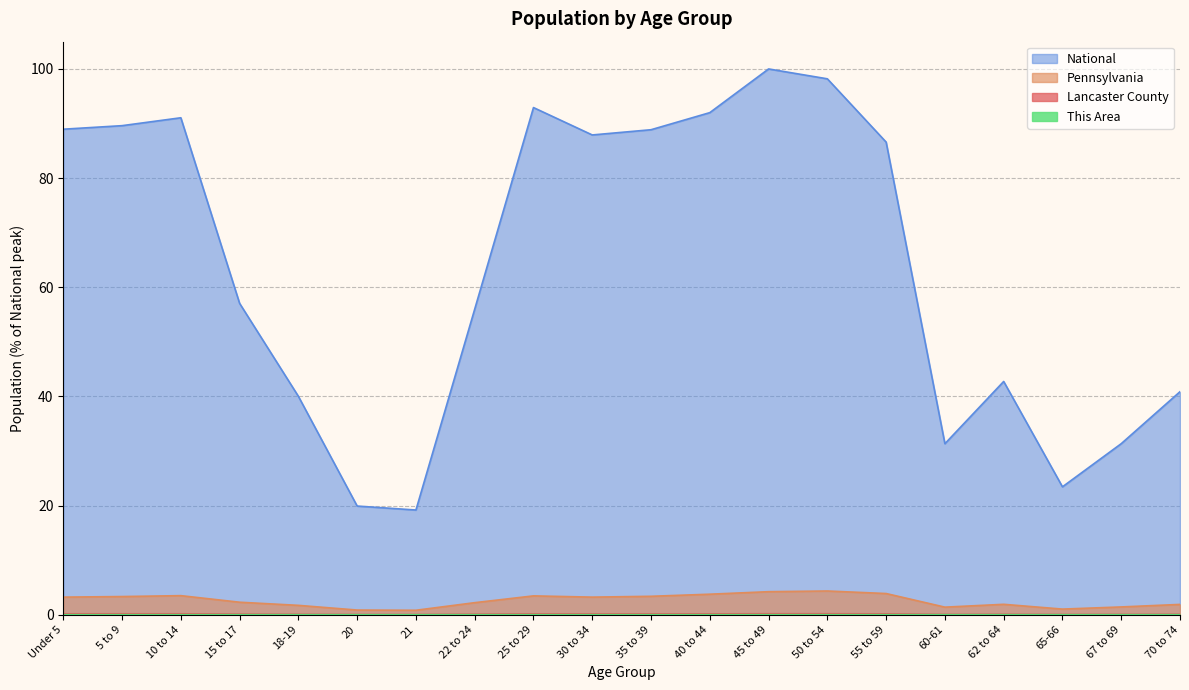

True or false: Pennsylvania and This Area cross at least once.

False